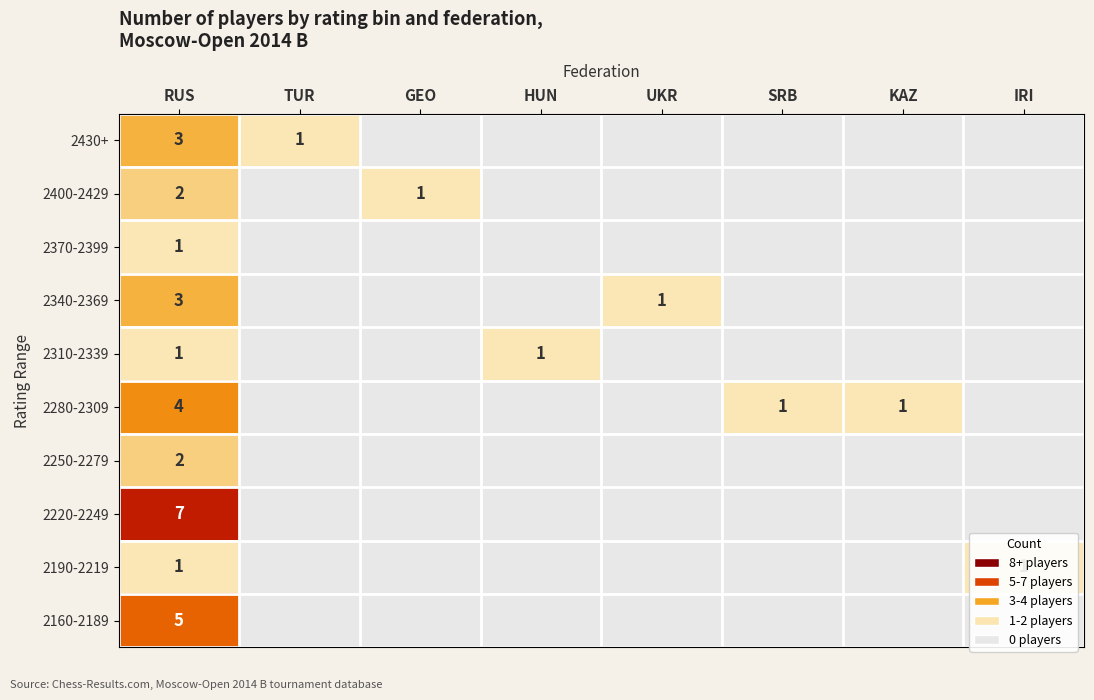

True or false: 2310-2339 has a value of 1 at HUN.

True